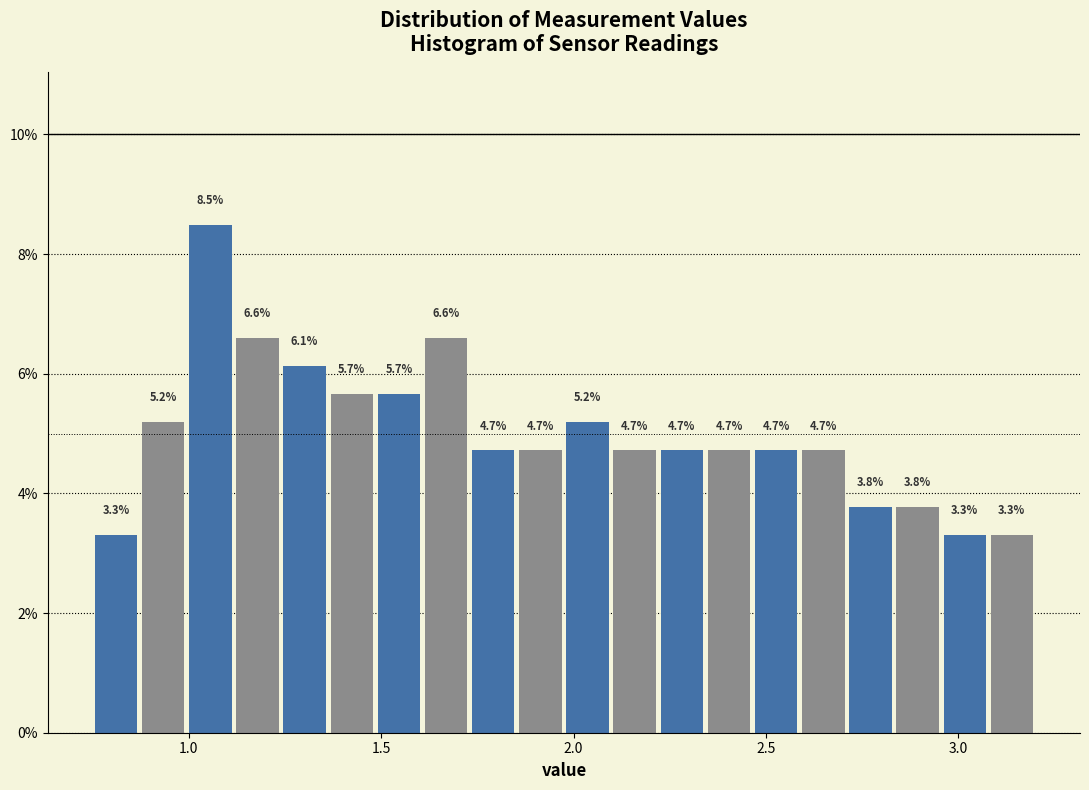

Around what value on the x-axis is the tallest bar? Give the approximate position of its centre, as read against the axis.

1.05